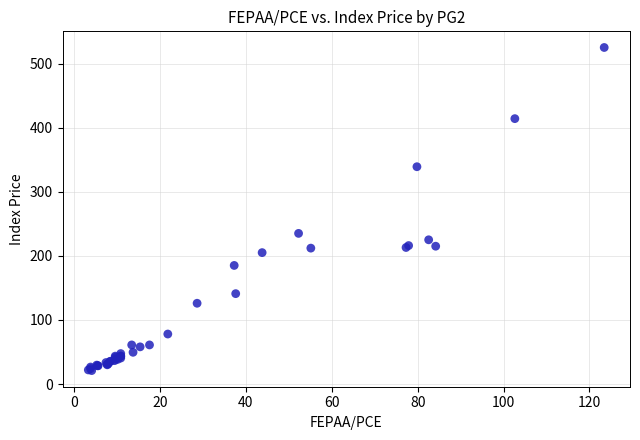

What Y value in the scatter plot is closest to 273?

235.0